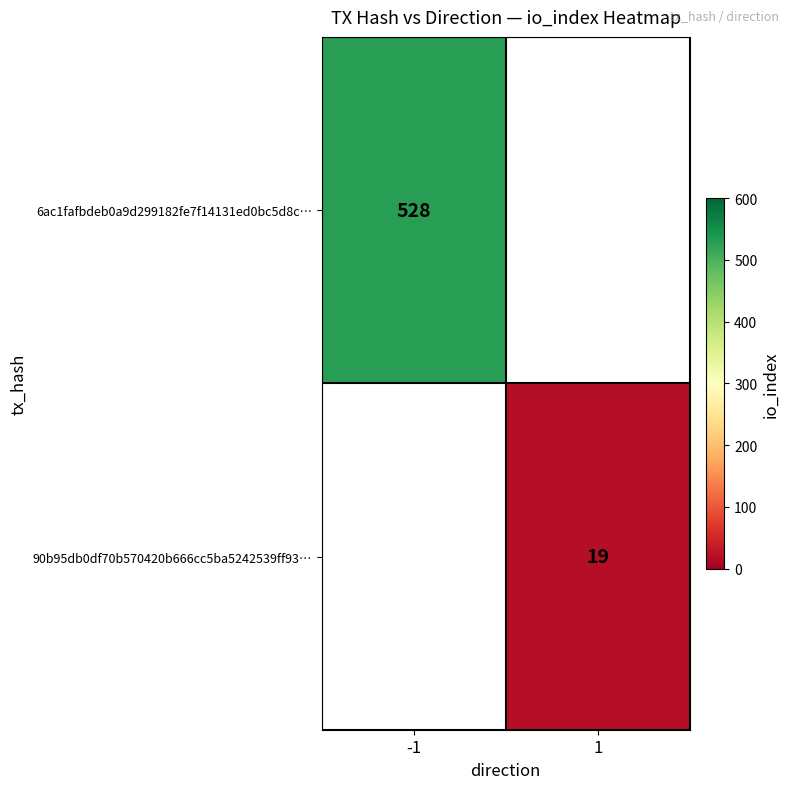

Is the value of 90b95db0df70b570420b666cc5ba5242539ff93… at 1 greater than the value of 6ac1fafbdeb0a9d299182fe7f14131ed0bc5d8c… at -1?

No